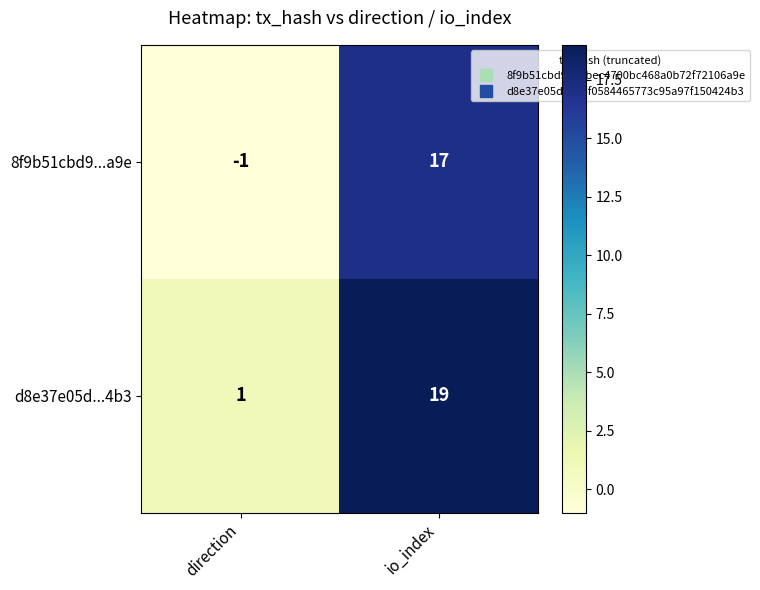

How many data points in 8f9b51cbd9...a9e are less than 17?

1